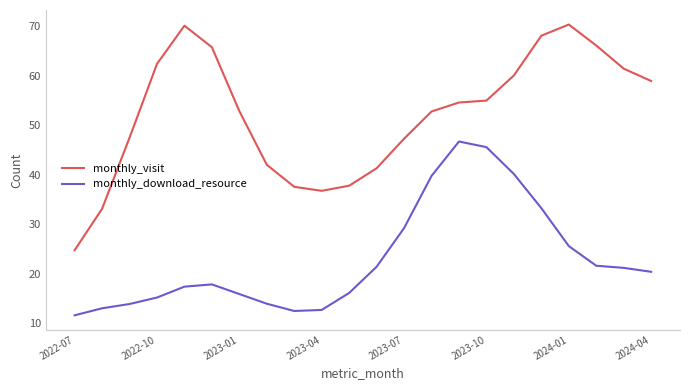

List the series in order of their peak value, highest first.

monthly_visit, monthly_download_resource